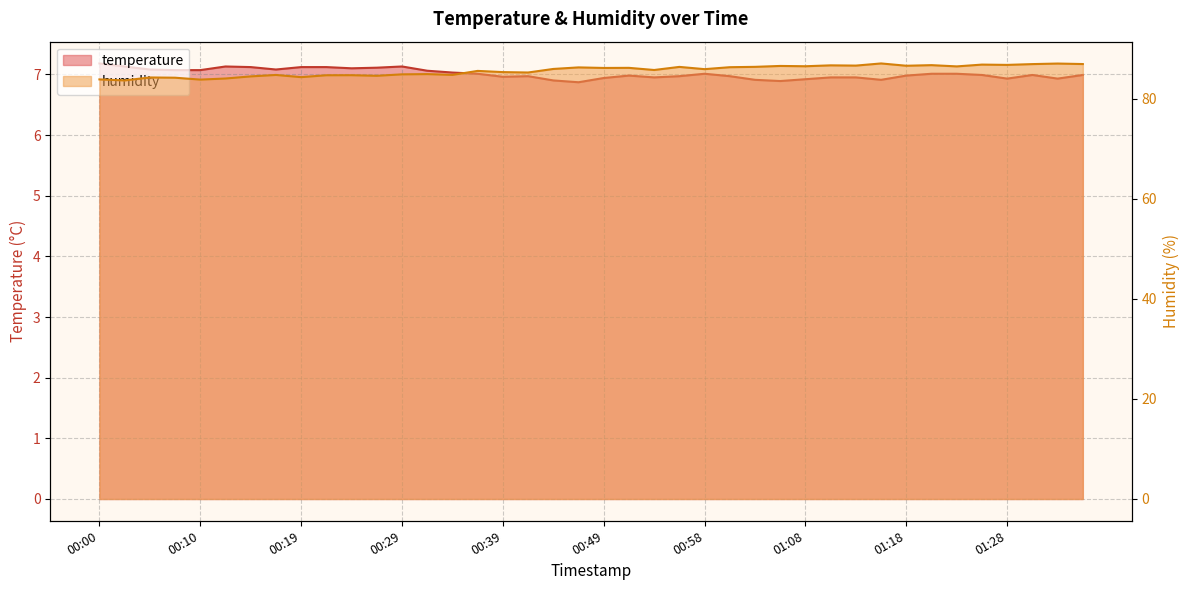

The value of humidity at 00:15 is 84.5. True or false?

True